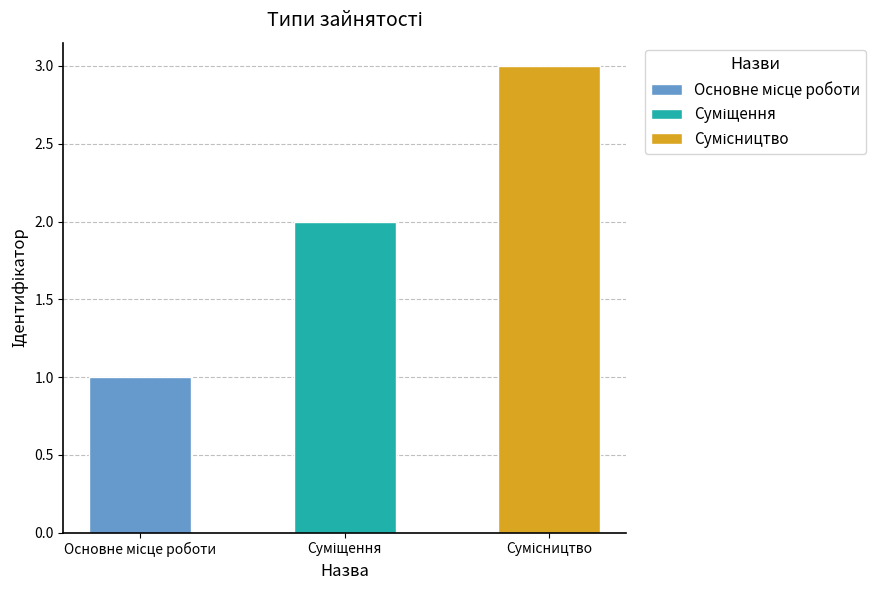

Does the chart contain any negative values?

No